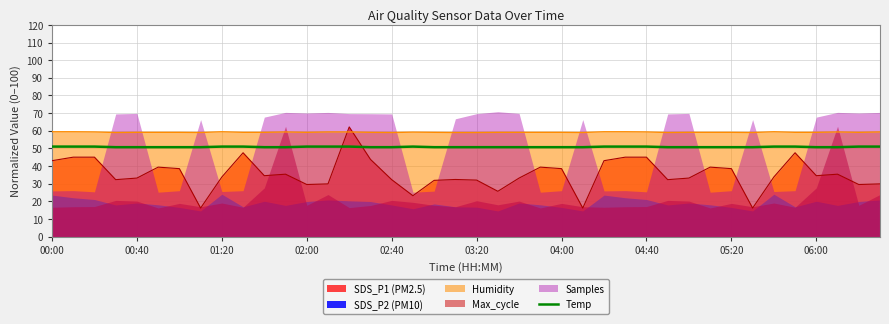

What is the maximum value for Humidity?

59.4